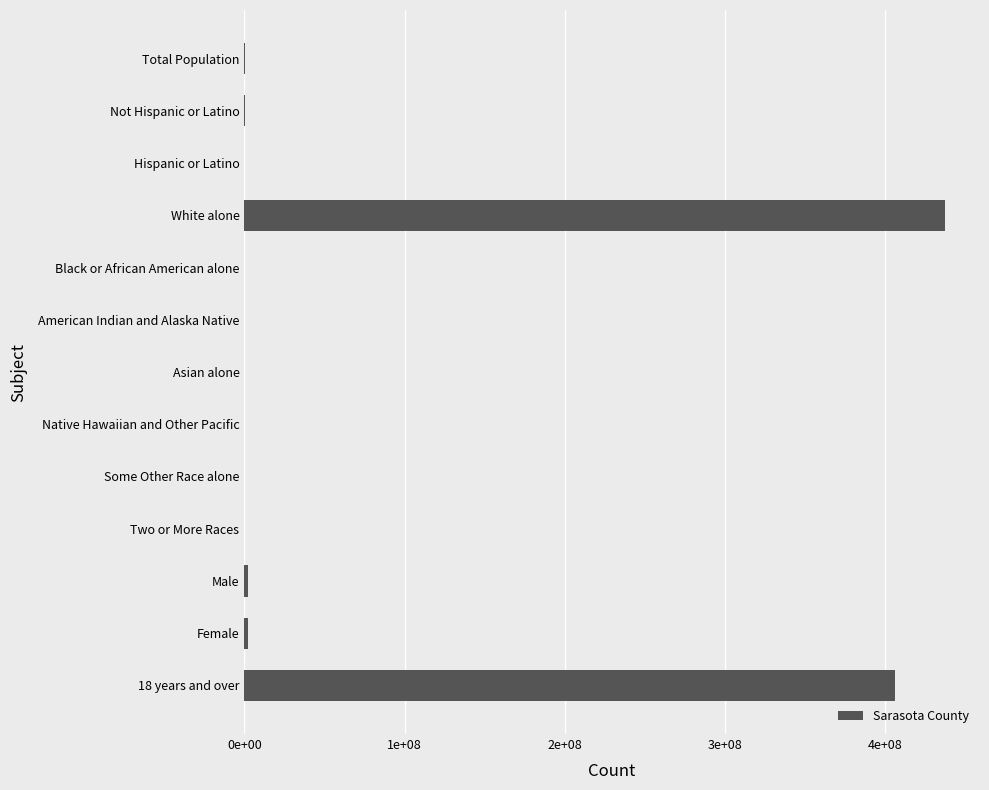

Are the bars horizontal?

Yes